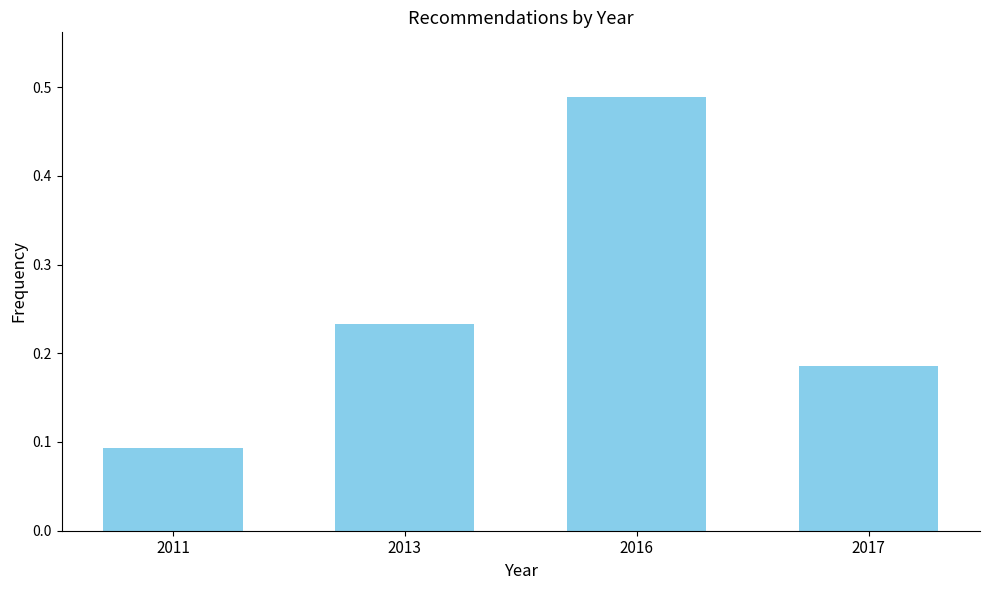

Rank the categories by value from lowest to highest.

2011, 2017, 2013, 2016